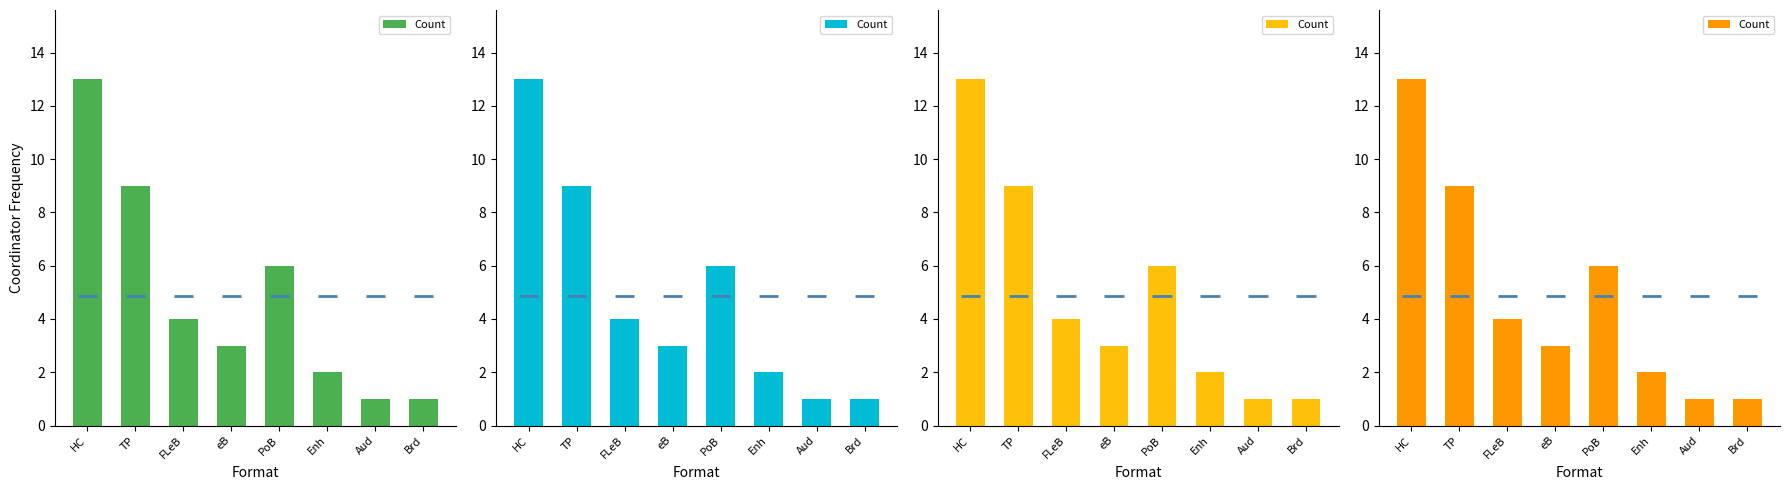

What is the difference between the maximum and minimum values?

12